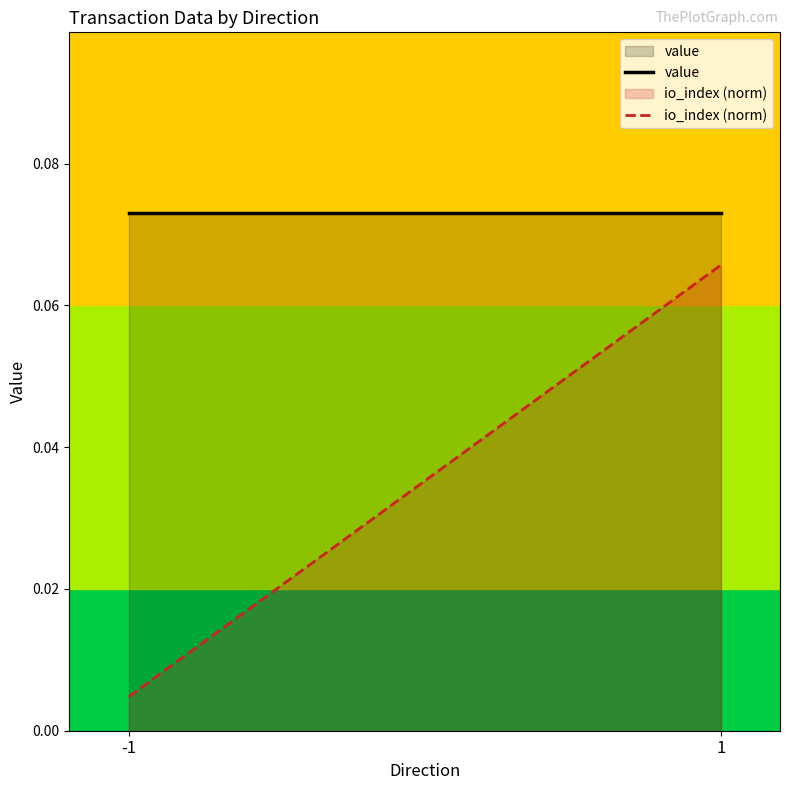

At which label does io_index (norm) reach its minimum?

-1